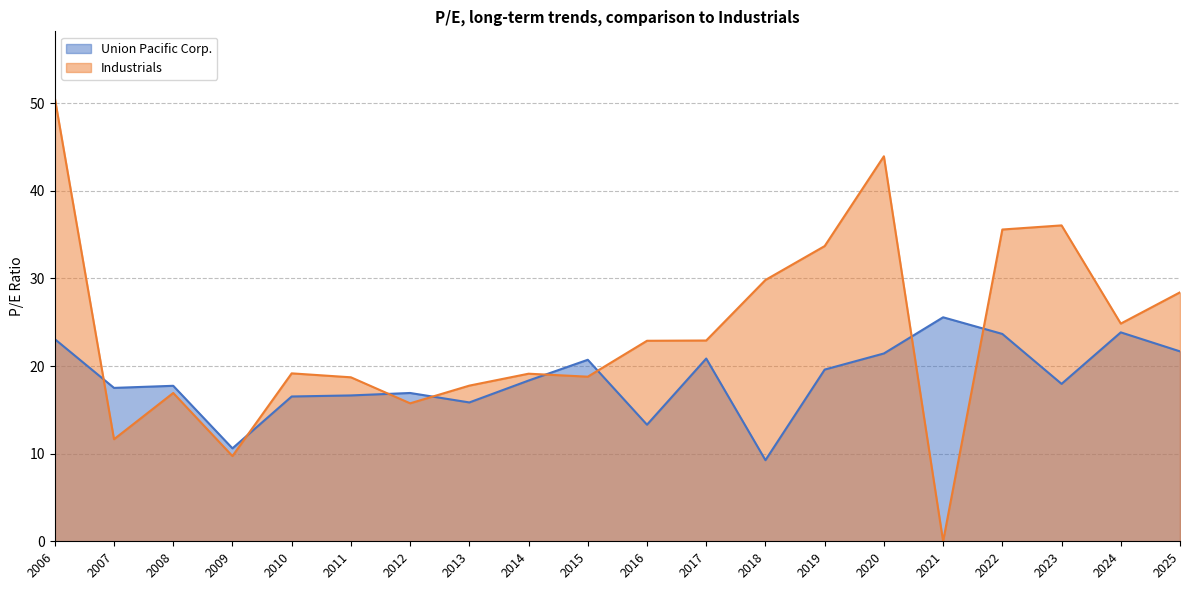

How many lines are shown in the chart?

2